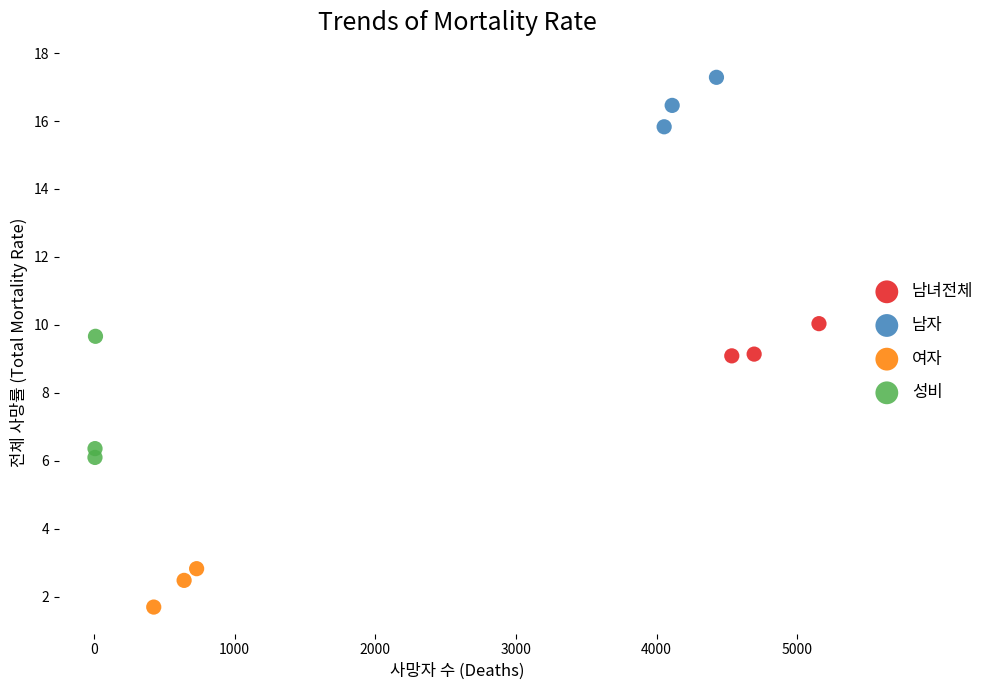

Which series reaches the minimum Y coordinate?

여자